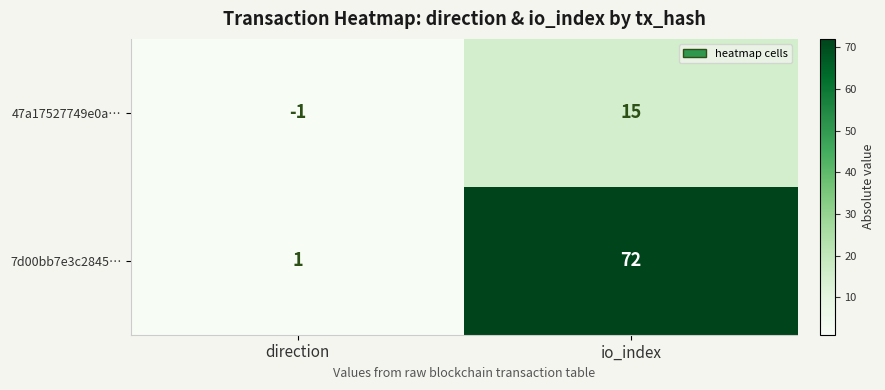

Where is 7d00bb7e3c2845… nearest to the value 36?

direction